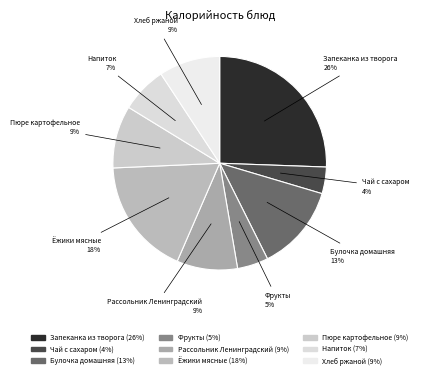

To the nearest percent, what is the difference between the largest and smallest slice percentages?

22%